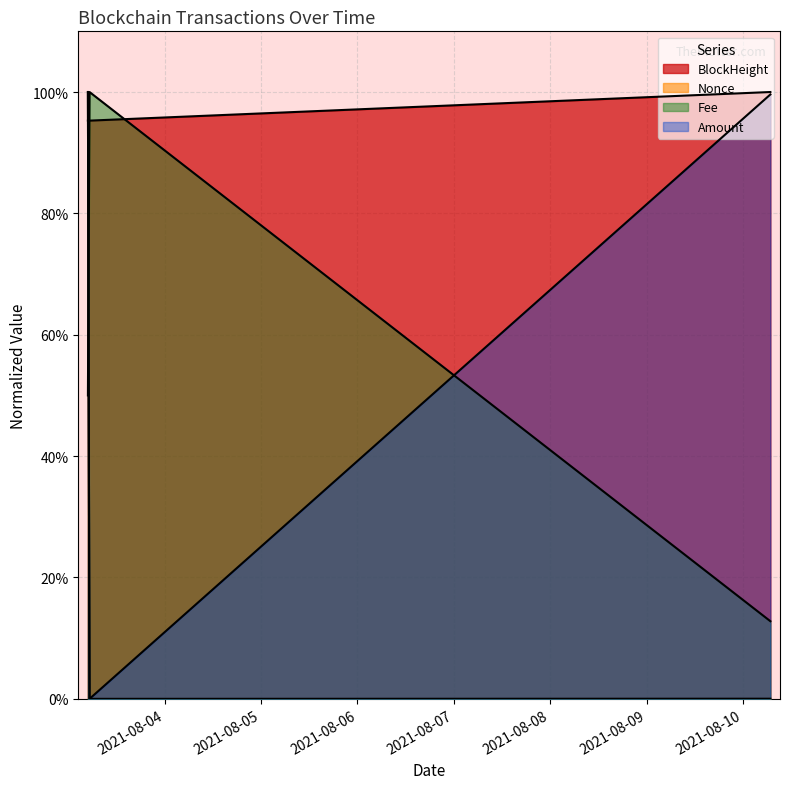

The value of BlockHeight at 2021-08-10 06:48:00 is 1.3. True or false?

False